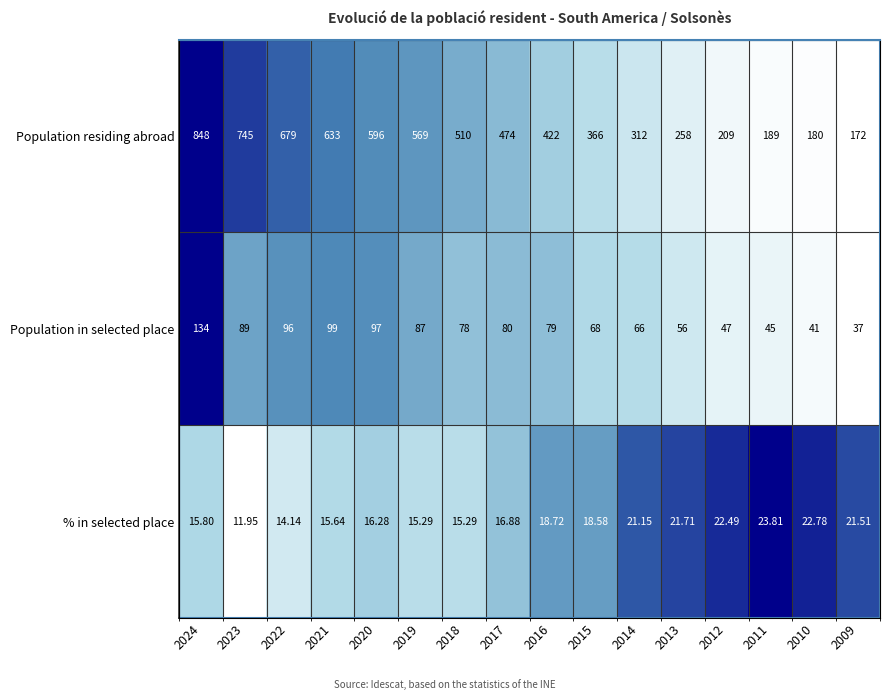

Between 2023 and 2012, which is larger?

2023